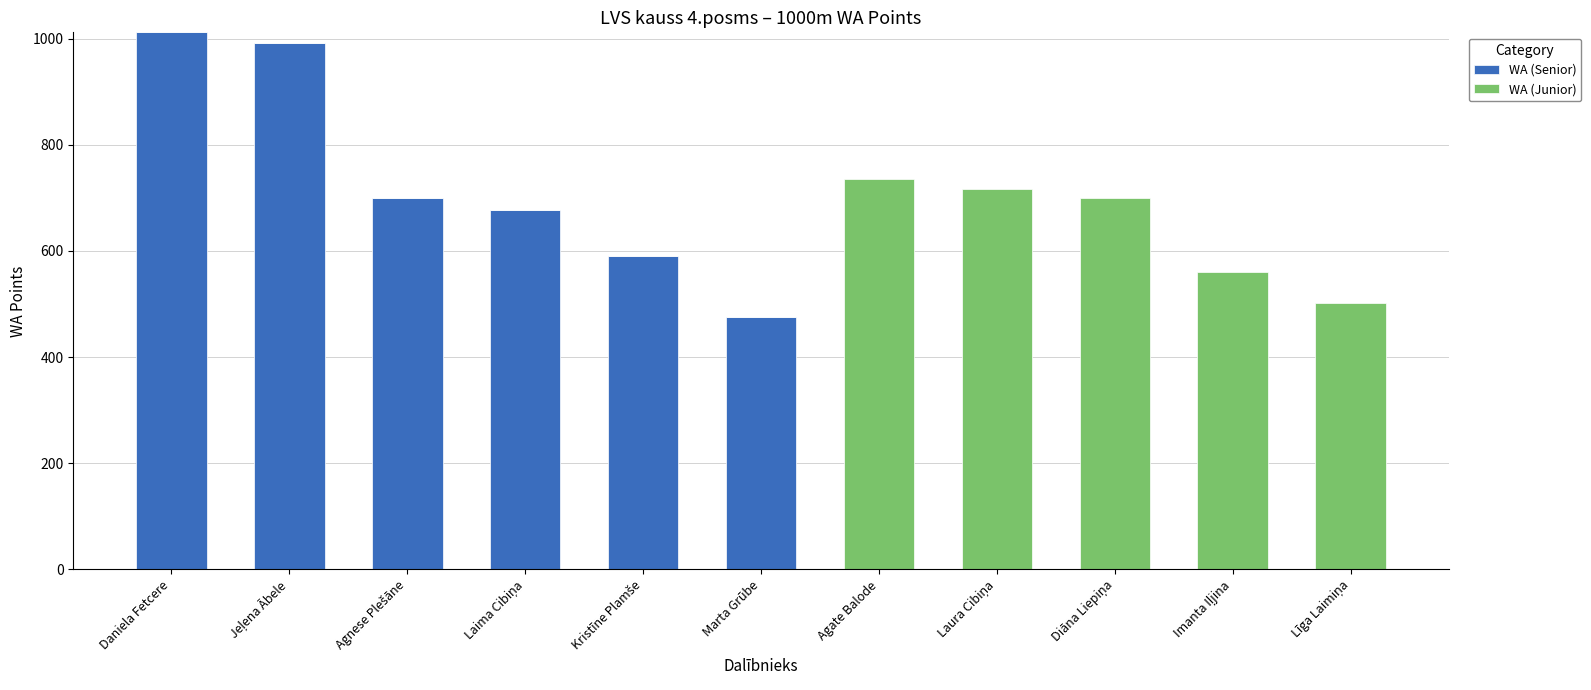

What are all the series names shown in the legend?

WA (Senior), WA (Junior)